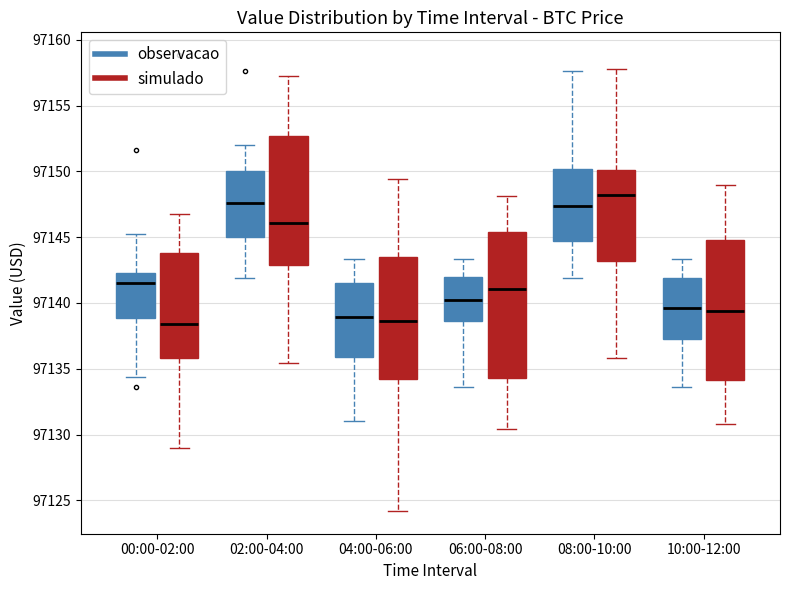

Where is the lower edge of the box for 08:00-10:00 (observacao) on the y-axis? The values are not printed on the chart, so give them approximately, as read against the axis.

97144.5